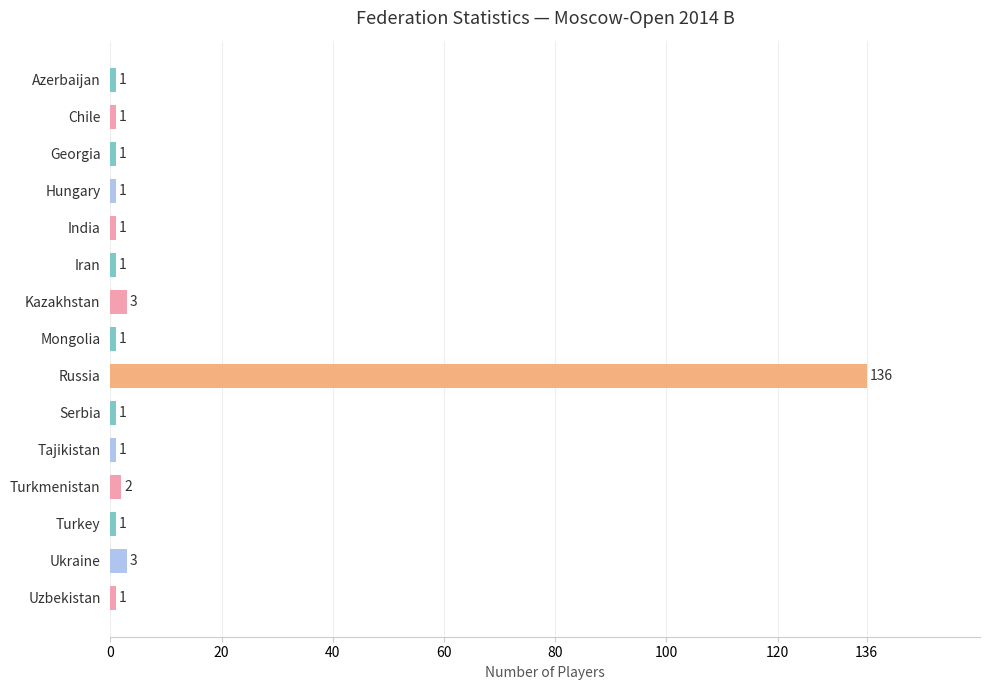

What is the sum of the values at Russia and Mongolia?

137